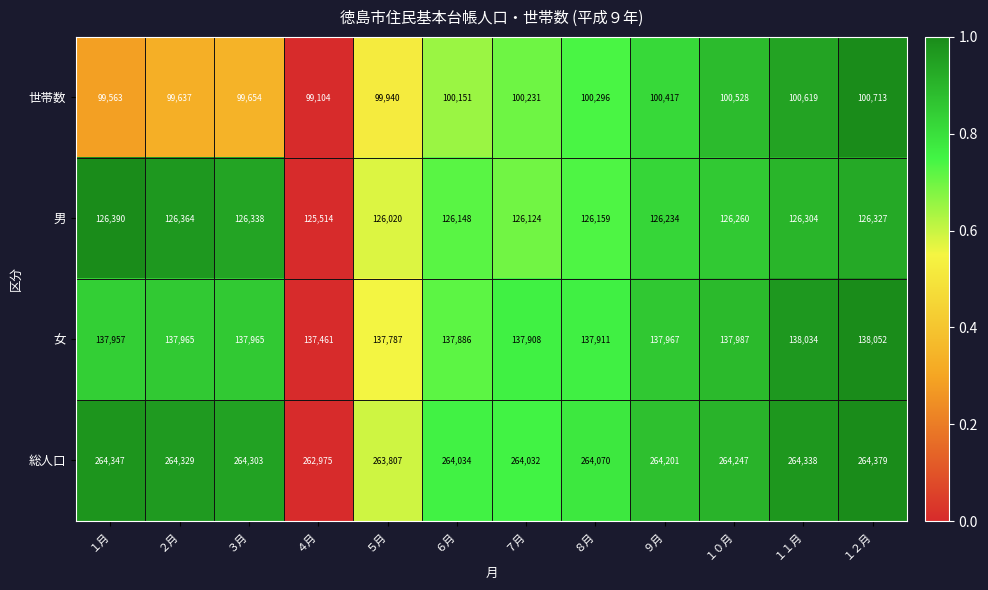

True or false: 女 has a value of 222105 at ８月.

False